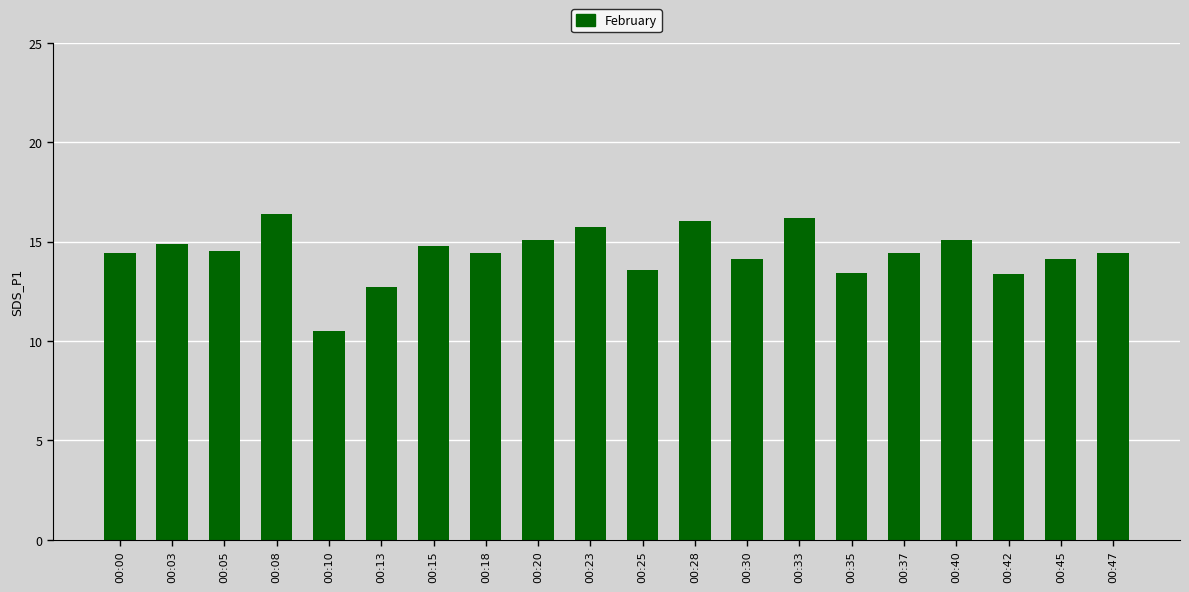

Is it true that the value at 00:10 is 4.1?

False